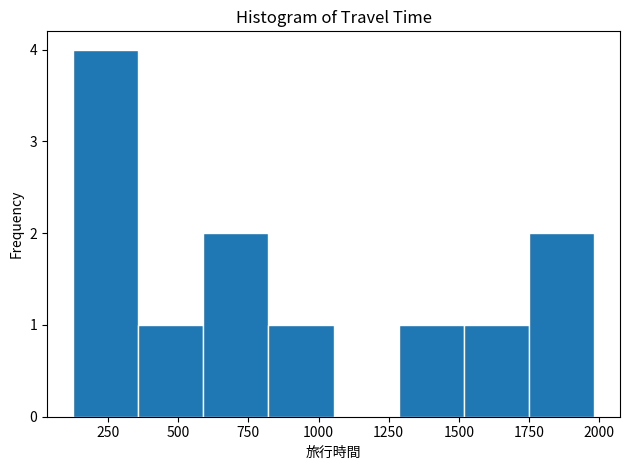

Over which range of the x-axis is the bar tallest?

150 to 350